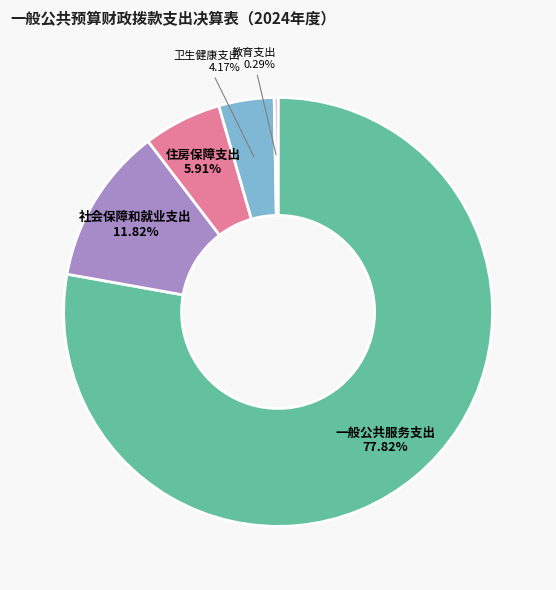

To the nearest percent, what is the difference between the 社会保障和就业支出 and 教育支出 slice percentages?

12%